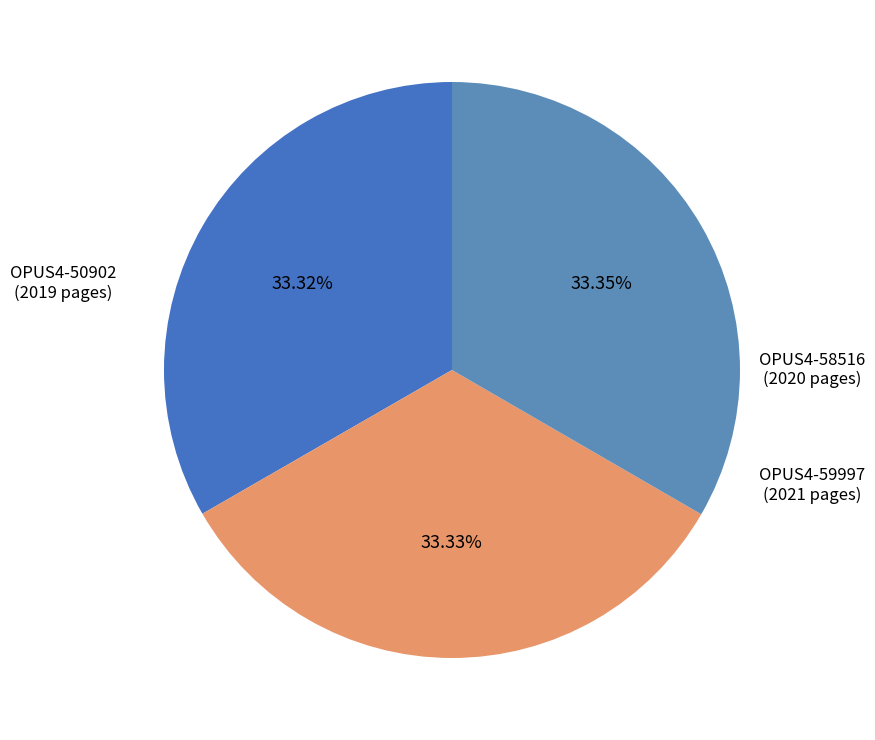

Count the number of slices in the pie.

3